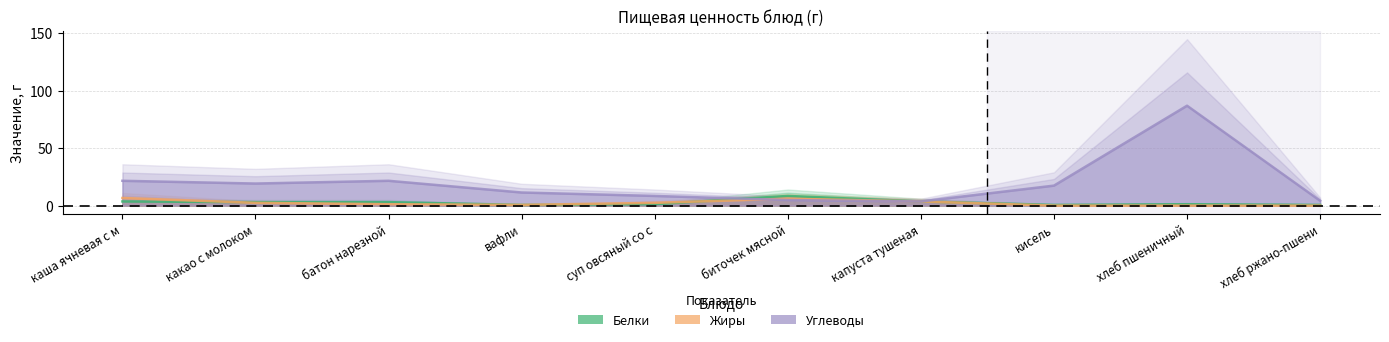

How many lines are shown in the chart?

3